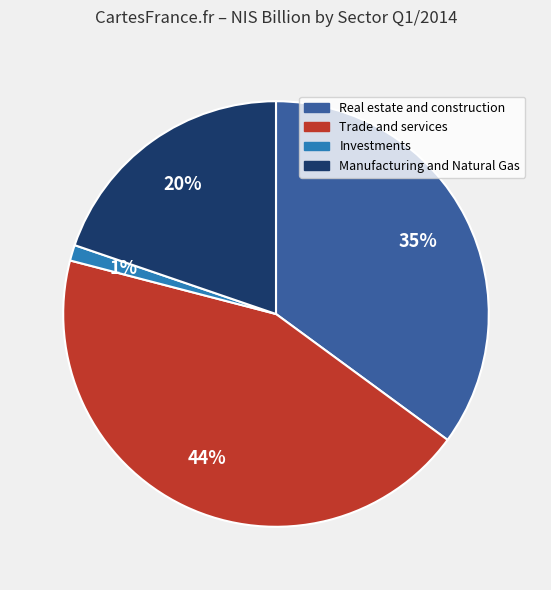

How many slices are in this pie chart?

4